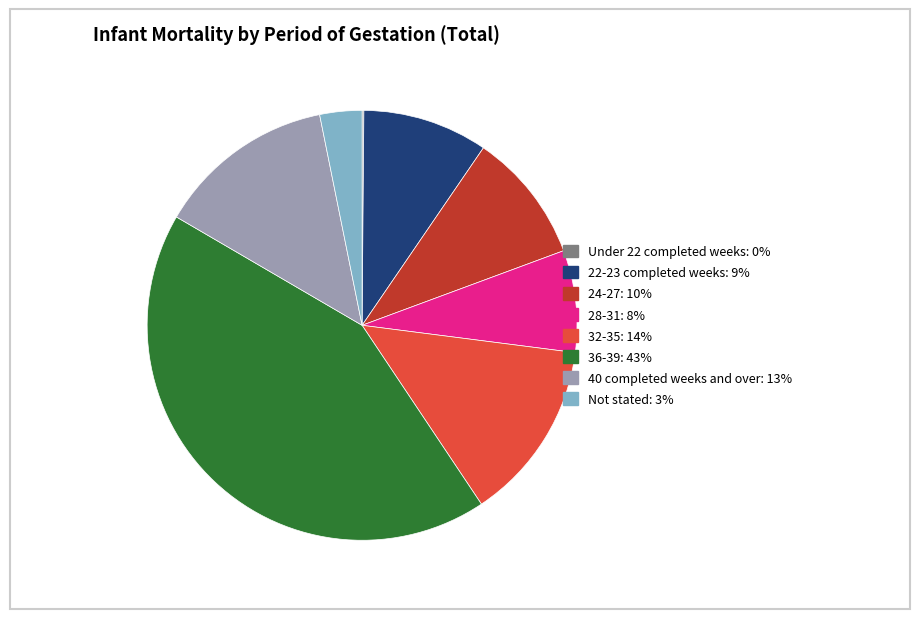

True or false: 32-35 accounts for 4% of the total.

False